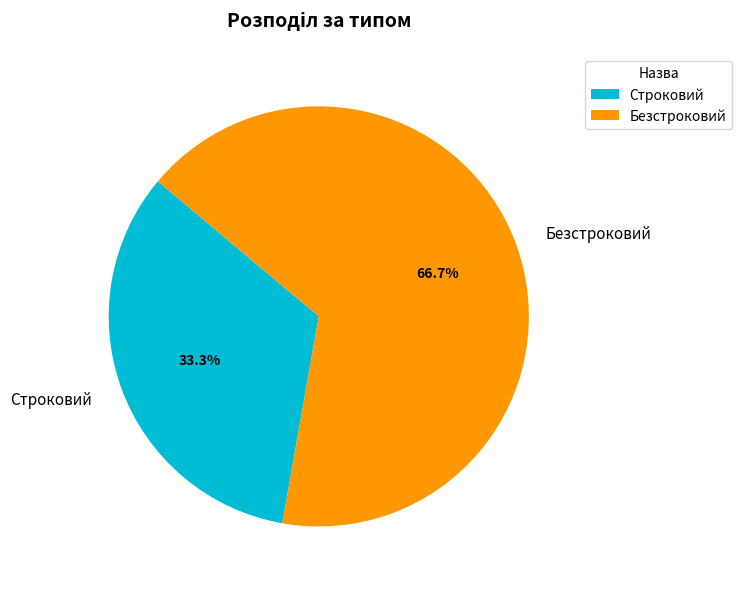

Between Безстроковий and Строковий, which is larger?

Безстроковий